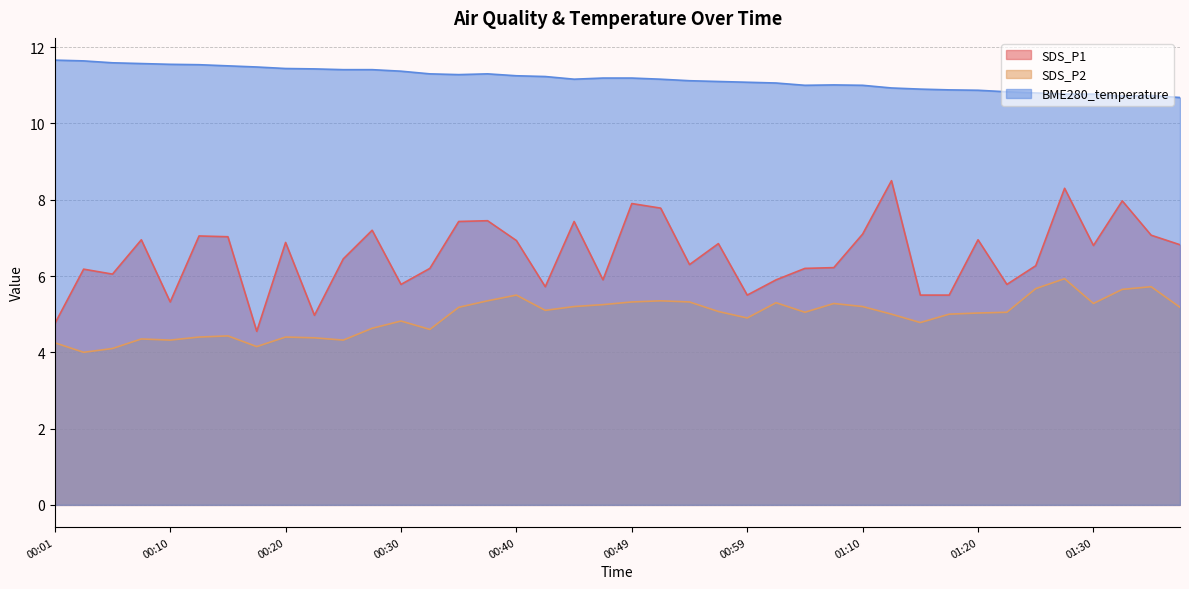

Reading left to right, what are all the values shown in this chart?

SDS_P1: 4.8	6.2	6.0	7.0	5.3	7.0	7.0	4.5	6.9	5.0	6.5	7.2	5.8	6.2	7.4	7.5	6.9	5.7	7.4	5.9	7.9	7.8	6.3	6.8	5.5	5.9	6.2	6.2	7.1	8.5	5.5	5.5	7.0	5.8	6.3	8.3	6.8	8.0	7.1	6.8
SDS_P2: 4.2	4.0	4.1	4.3	4.3	4.4	4.4	4.2	4.4	4.4	4.3	4.6	4.8	4.6	5.2	5.3	5.5	5.1	5.2	5.2	5.3	5.3	5.3	5.1	4.9	5.3	5.0	5.3	5.2	5.0	4.8	5.0	5.0	5.0	5.7	5.9	5.3	5.7	5.7	5.2
BME280_temperature: 11.7	11.6	11.6	11.6	11.6	11.5	11.5	11.5	11.4	11.4	11.4	11.4	11.4	11.3	11.3	11.3	11.2	11.2	11.2	11.2	11.2	11.2	11.1	11.1	11.1	11.1	11.0	11.0	11.0	10.9	10.9	10.9	10.9	10.8	10.8	10.8	10.8	10.7	10.7	10.7